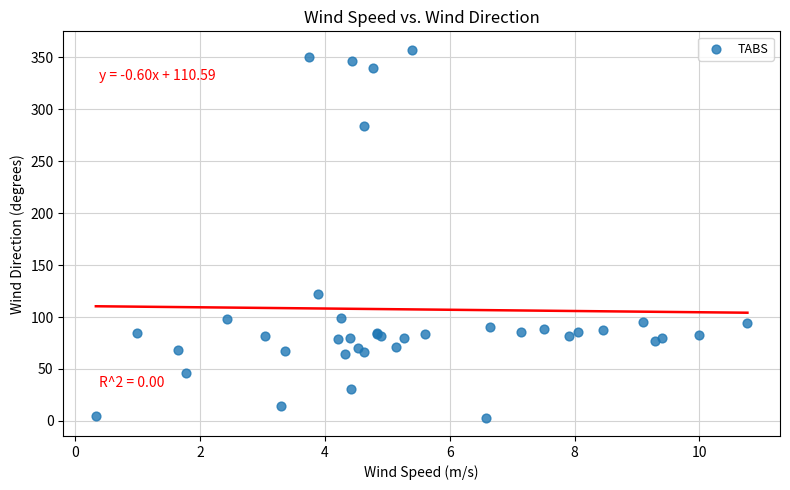

What Y value in the scatter plot is closest to 180?

122.1